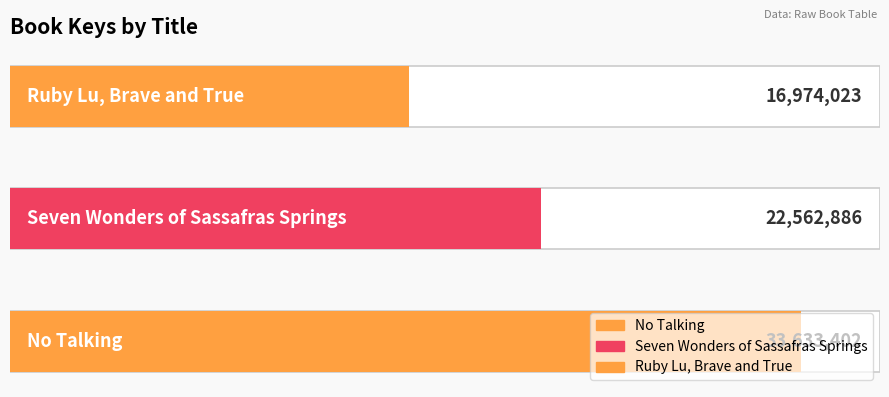

What is the ratio of the value at Seven Wonders of Sassafras Springs to the value at Ruby Lu, Brave and True?

1.3